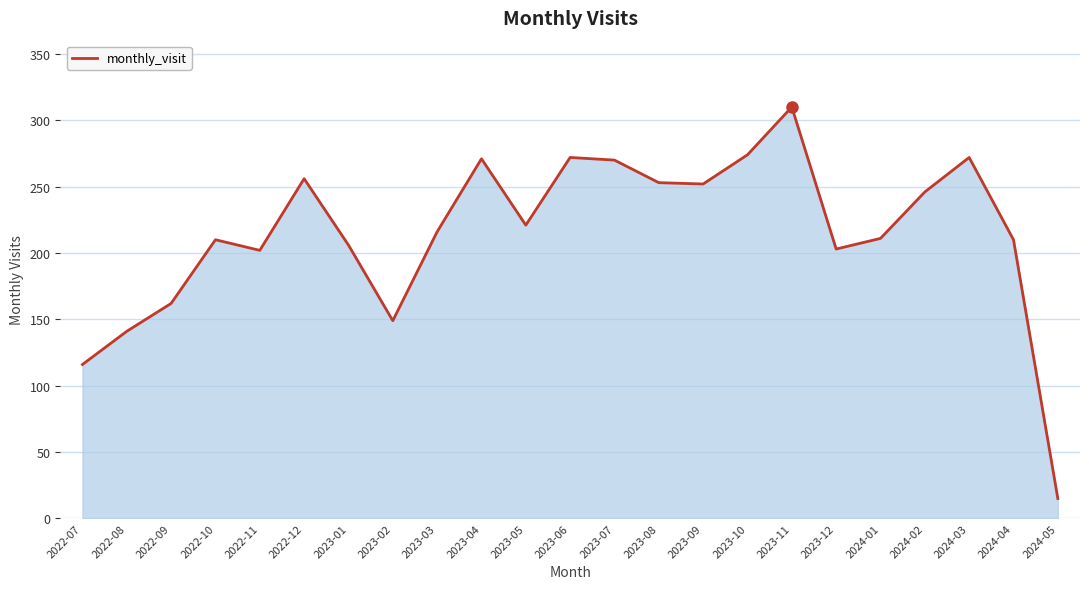

Does the chart have visible grid lines?

Yes